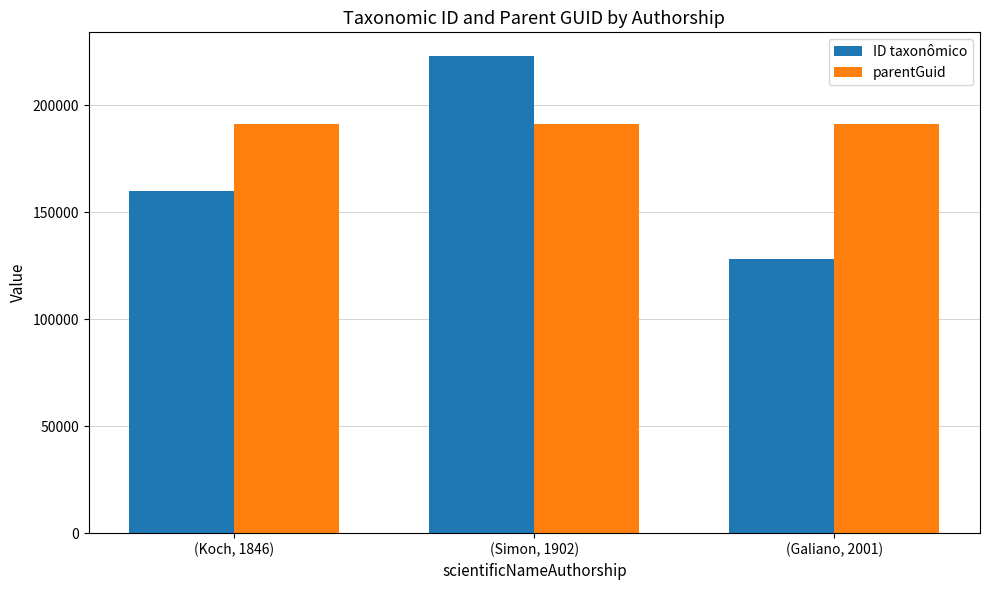

What is the average value of the parentGuid series?

191237